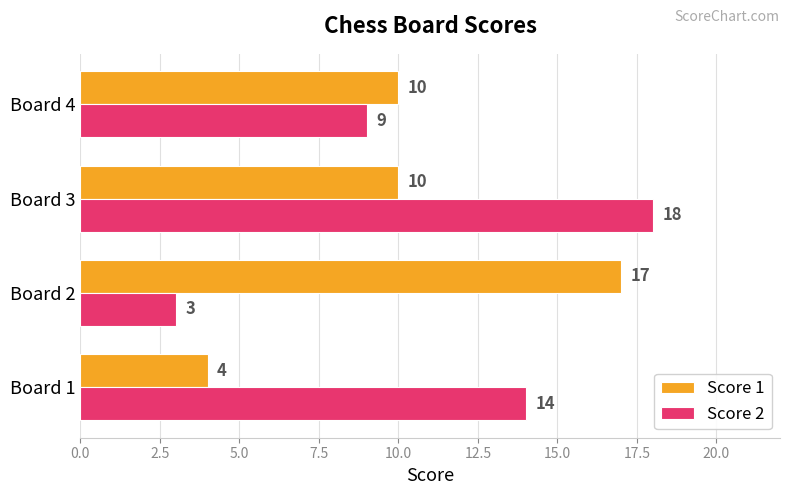

How many values in the Score 1 series are below 10?

1